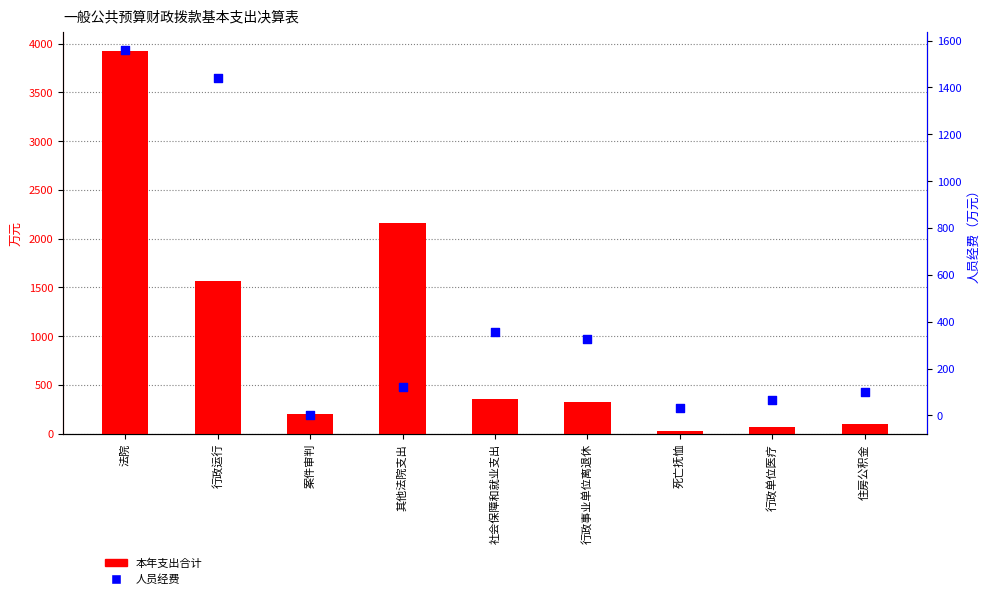

At which category is the sum across all series the highest?

法院